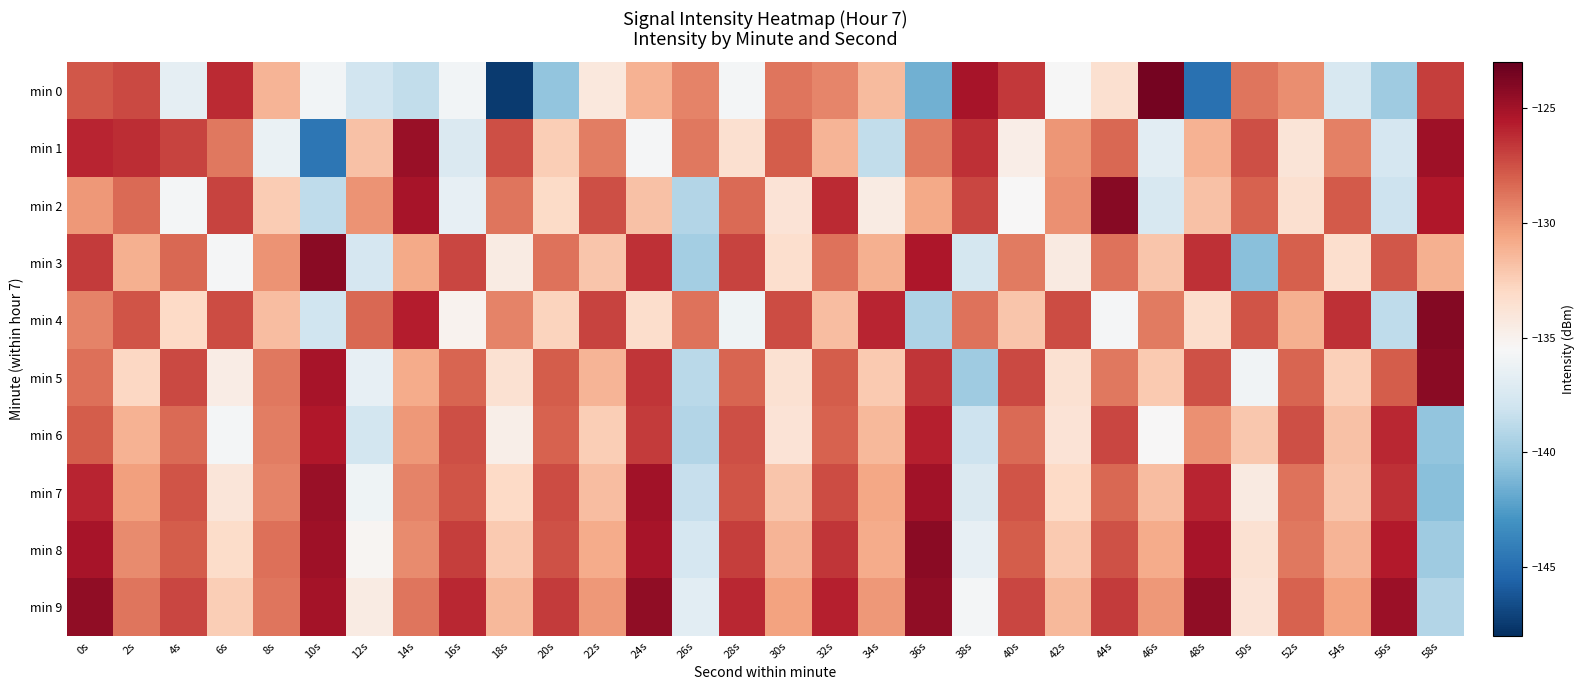

At which category does the chart reach its peak across all series?

46s